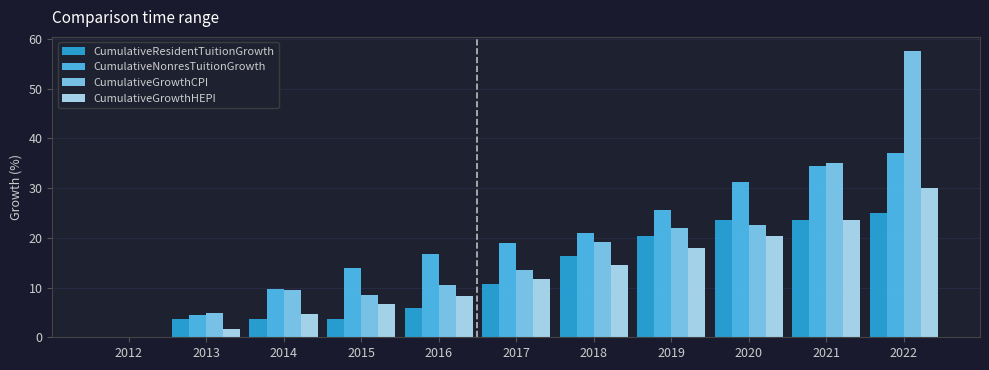

What is the maximum value shown in the chart?

57.5